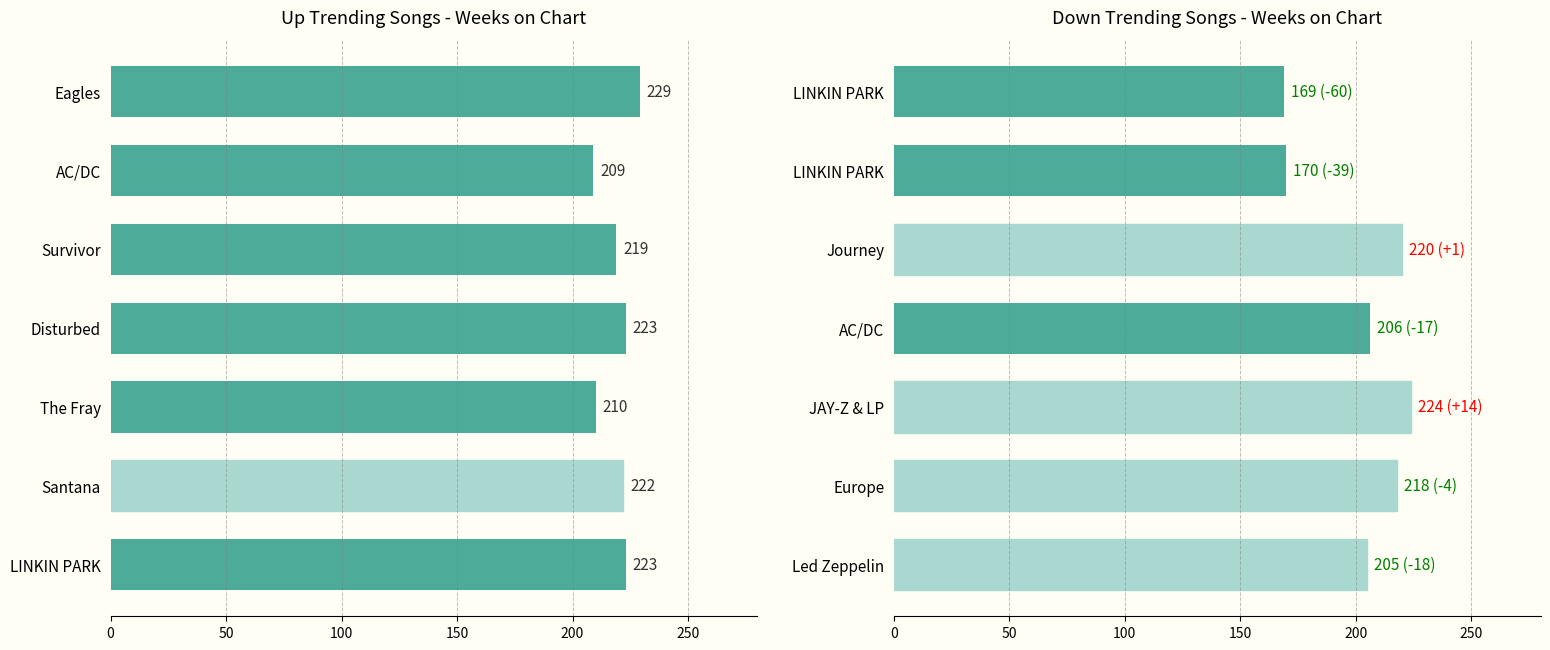

How many values in the up series exceed 222?

3